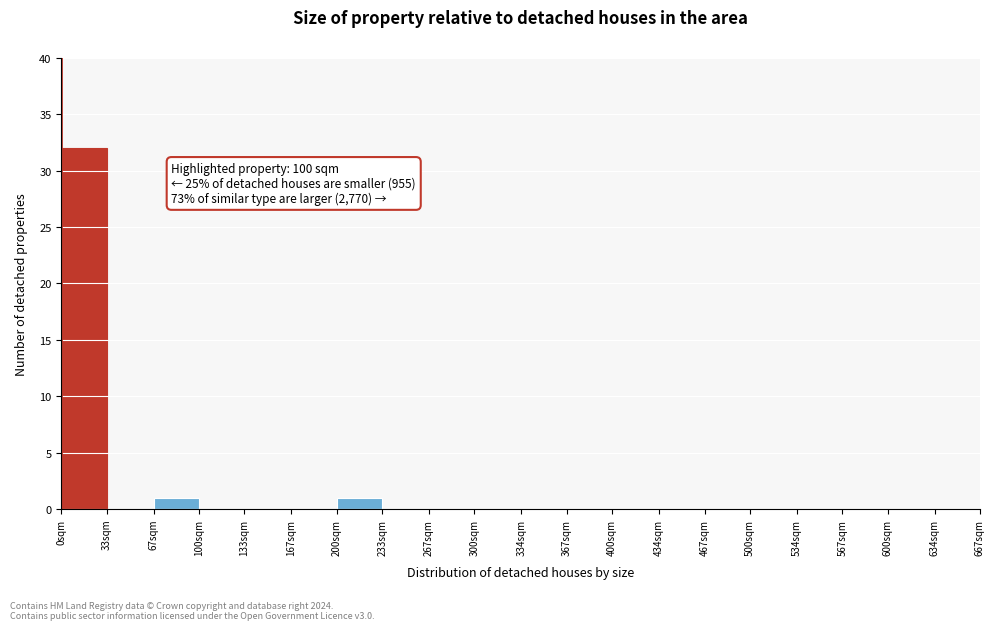

Reading left to right, list all the values displayed in this chart.

0sqm=32	33sqm=0	67sqm=1	100sqm=0	133sqm=0	167sqm=0	200sqm=1	233sqm=0	267sqm=0	300sqm=0	334sqm=0	367sqm=0	400sqm=0	434sqm=0	467sqm=0	500sqm=0	534sqm=0	567sqm=0	600sqm=0	634sqm=0